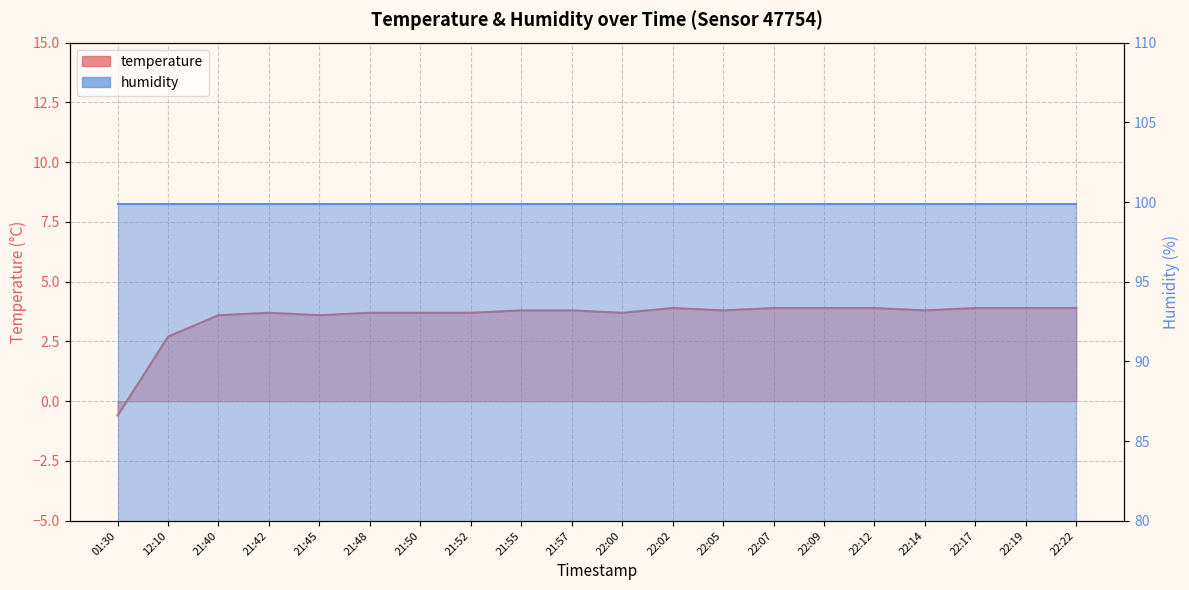

What is the label of the 7th point from the right?

22:07